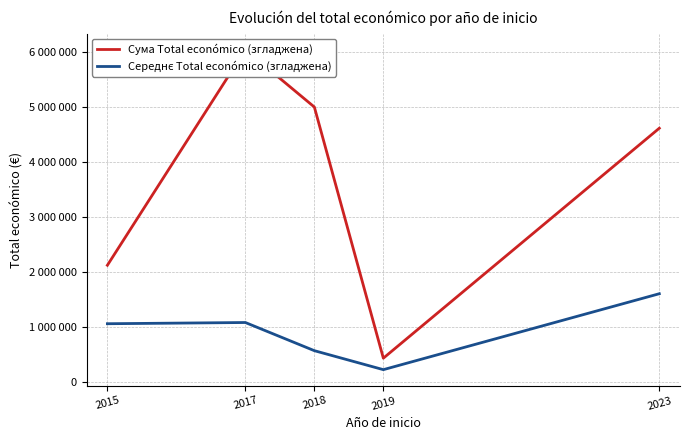

At how many categories does at least one series exceed 3904280?

3